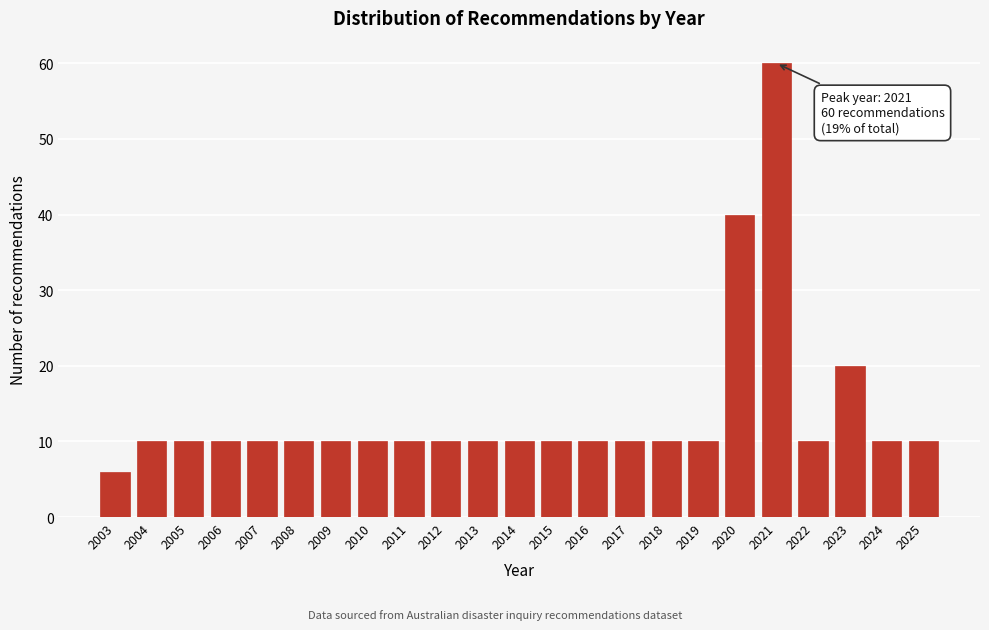

Reading left to right, what are all the values shown in this chart?

6	10	10	10	10	10	10	10	10	10	10	10	10	10	10	10	10	40	60	10	20	10	10